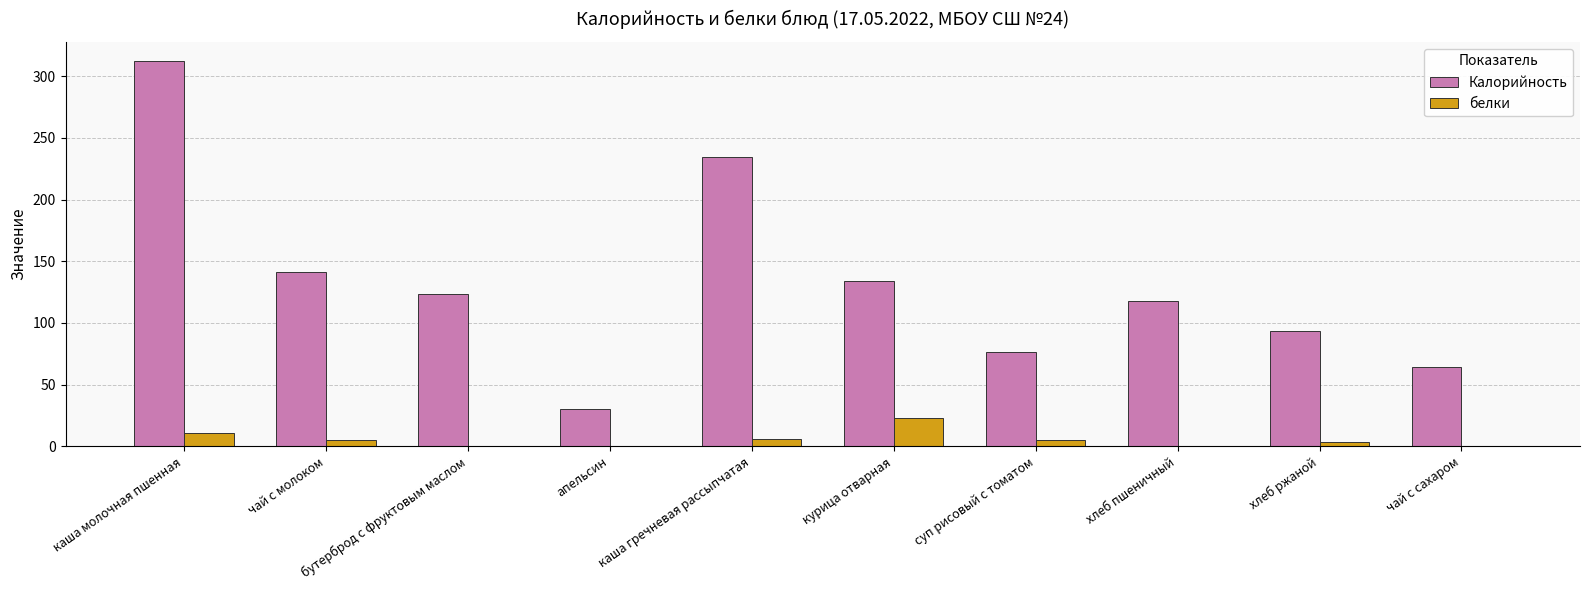

At which label does Калорийность reach its peak?

каша молочная пшенная